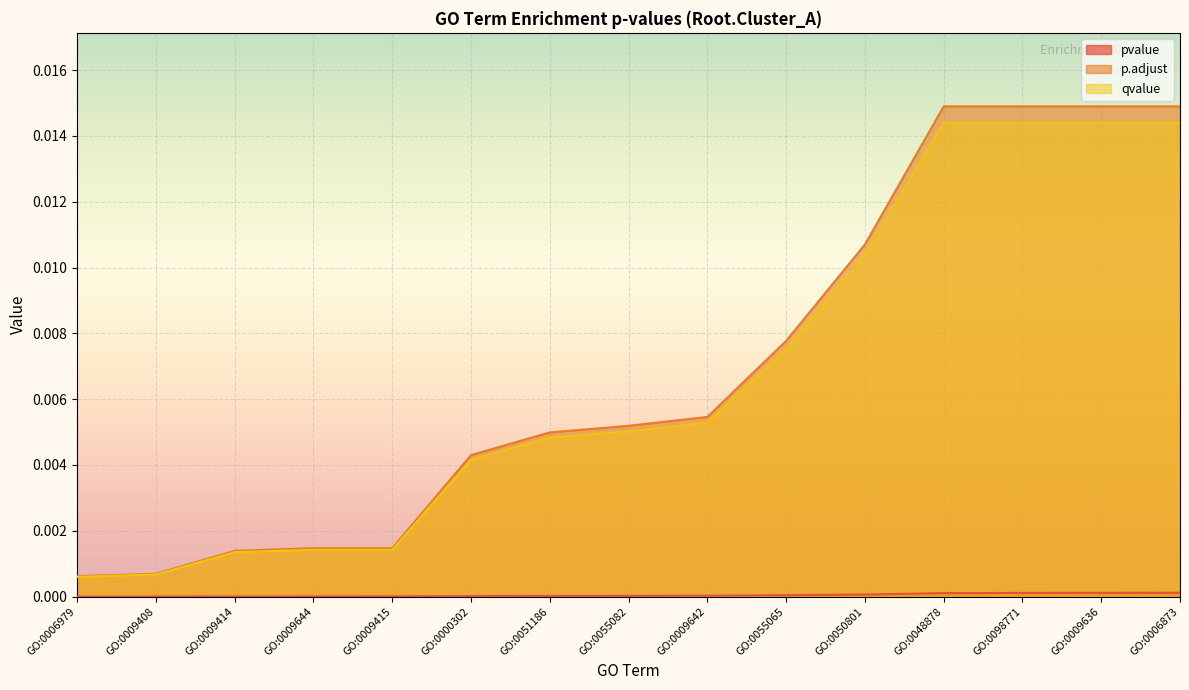

List the series in order of their peak value, lowest first.

pvalue, qvalue, p.adjust